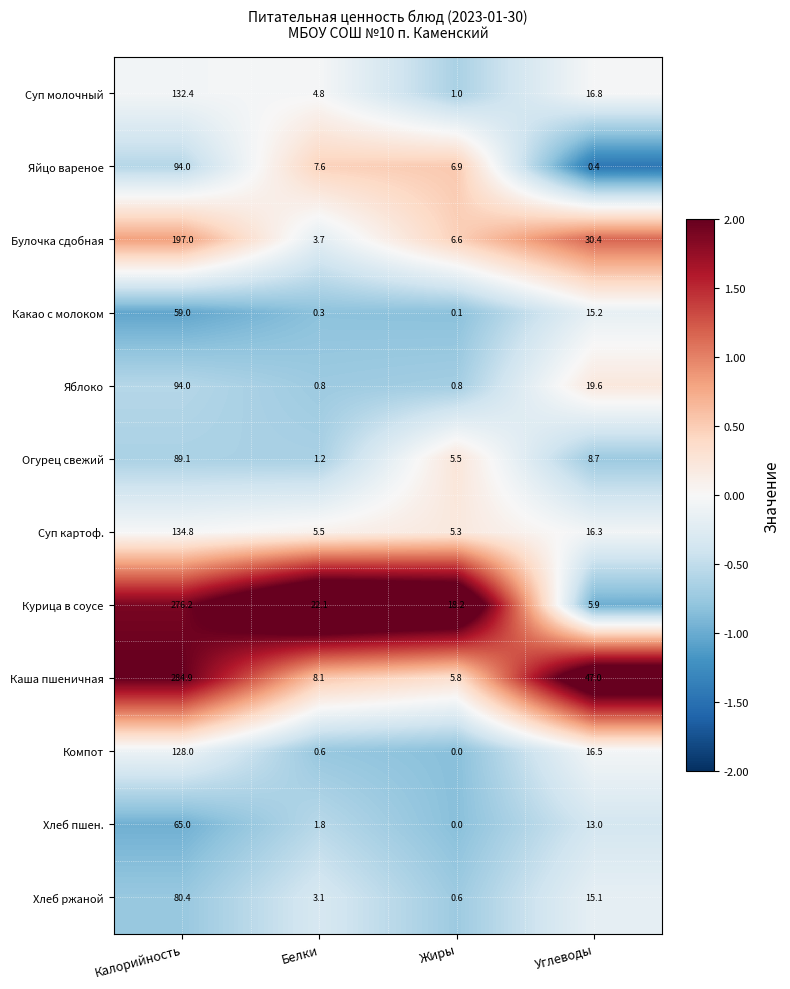

What is the greatest value displayed?

284.9